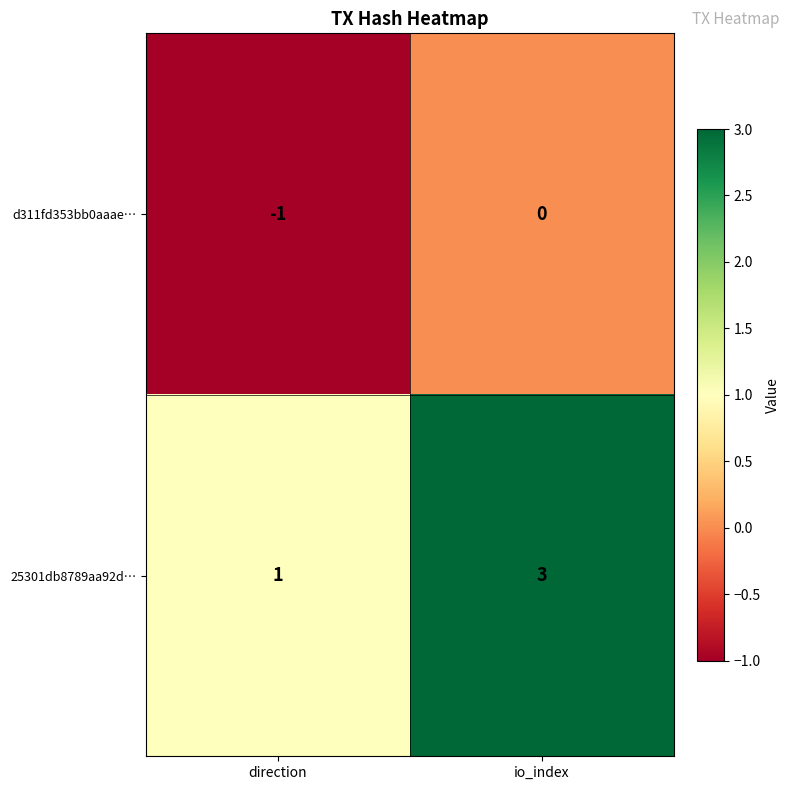

What is the sum of the 25301db8789aa92d… values at io_index and direction?

4